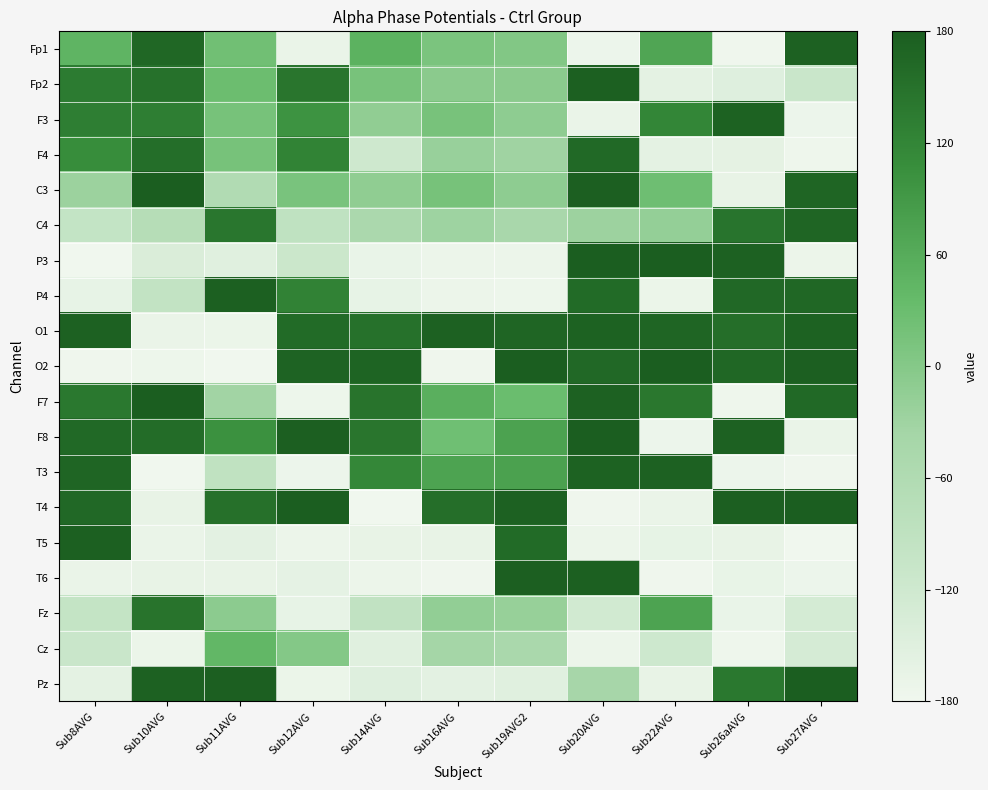

What is the greatest value displayed?

179.6